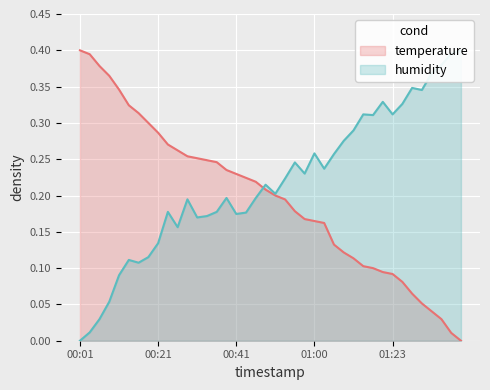

What value does the temperature series have at 01:16?

0.1